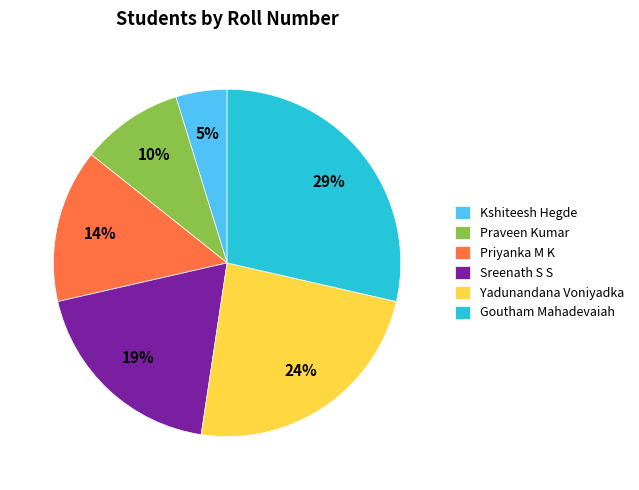

How many slices are in this pie chart?

6